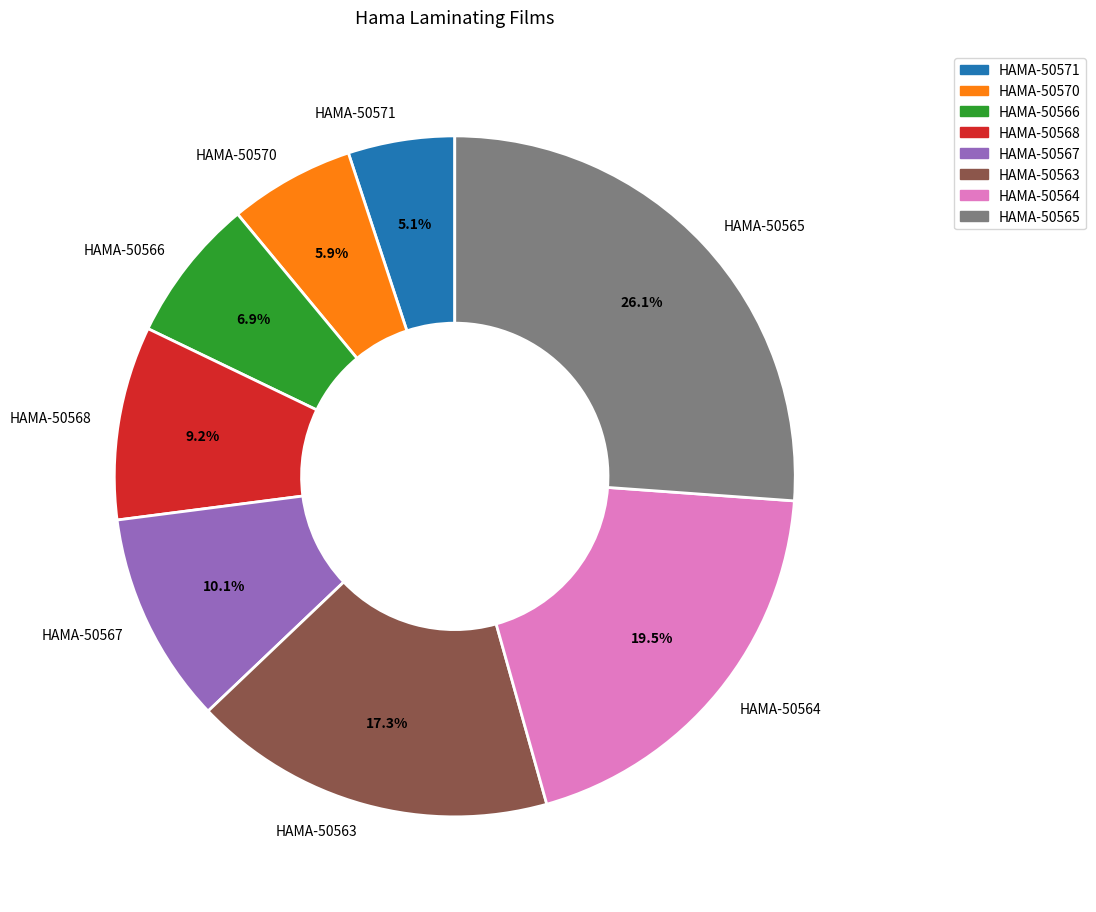

How many slices are in this pie chart?

8